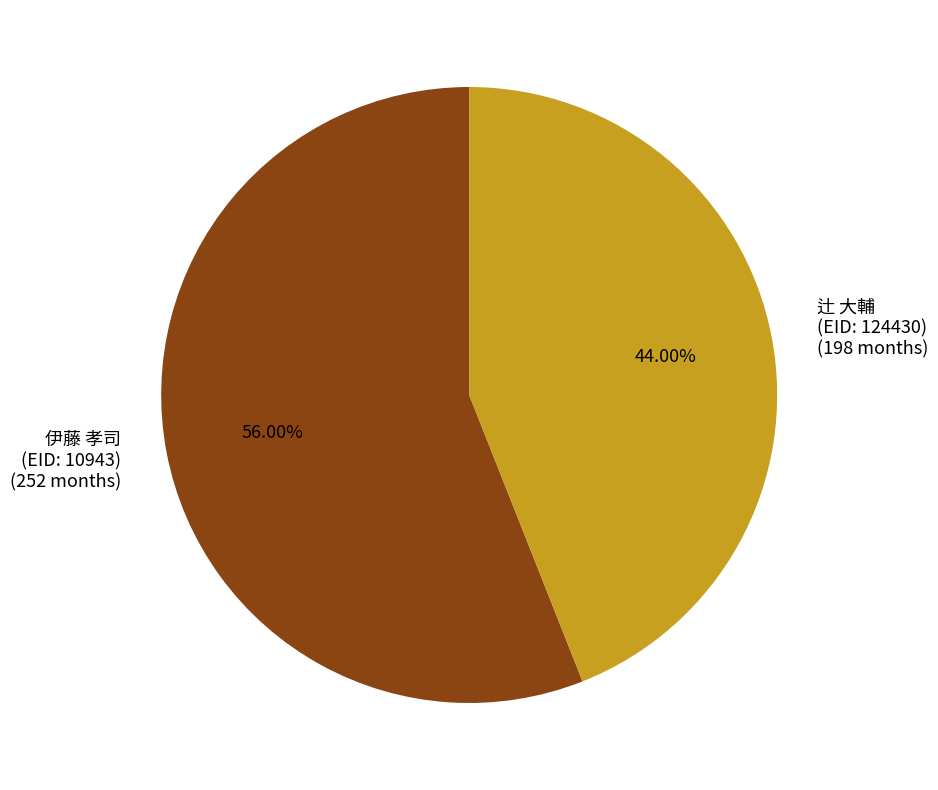

Between 辻 大輔 (EID: 124430) (198 months) and 伊藤 孝司 (EID: 10943) (252 months), which is larger?

伊藤 孝司 (EID: 10943) (252 months)